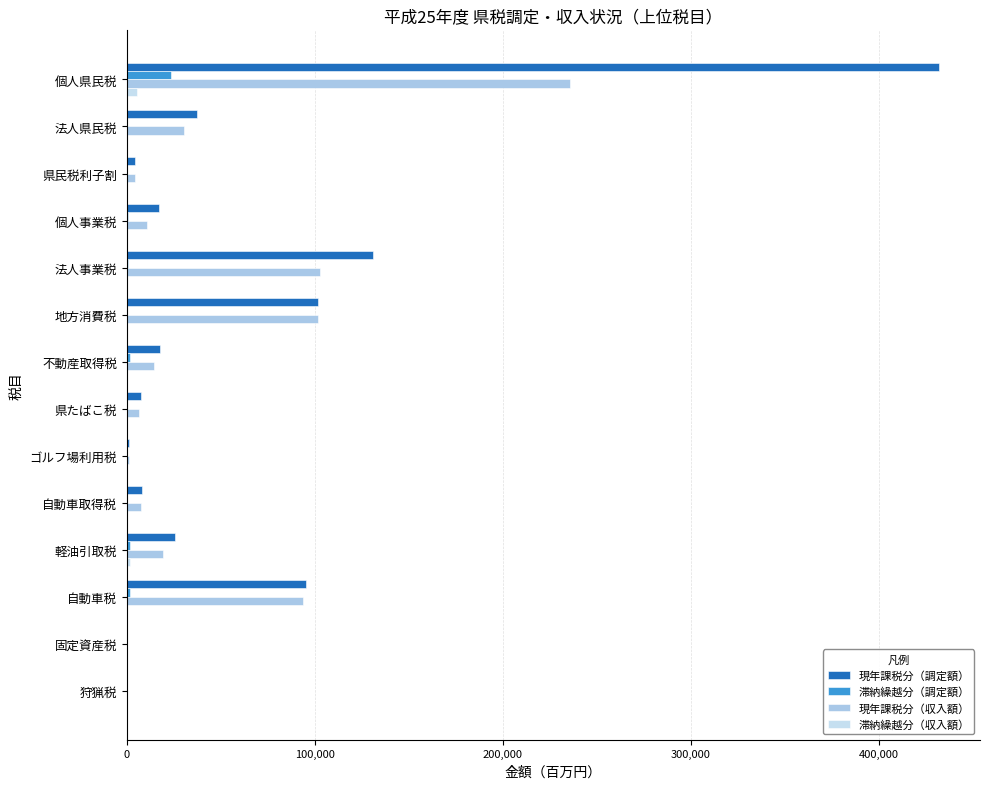

Reading left to right, extract all data points from this chart.

現年課税分（調定額）: 432101	37143	4163	17388	131091	101738	17753	7630	1165	7837	25580	95470	25	24
滞納繰越分（調定額）: 23593	264	0	547	766	0	1491	0	0	1	1596	1580	0	0
現年課税分（収入額）: 235489	30353	4164	10641	102713	101738	14642	6743	1165	7786	19421	93604	25	24
滞納繰越分（収入額）: 5398	63	0	107	93	0	273	0	0	0	1596	316	0	0